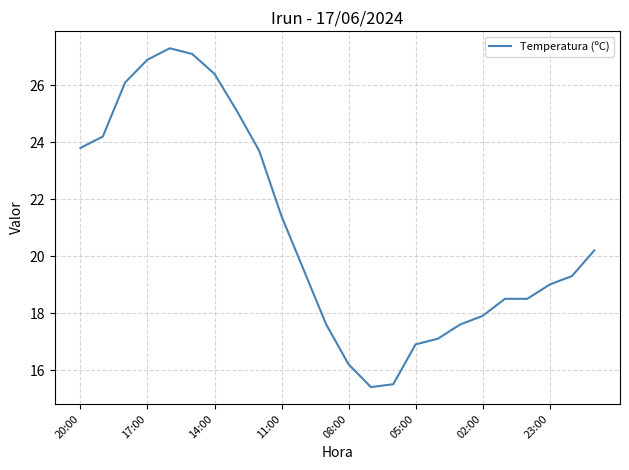

What is the minimum value shown in the chart?

15.4